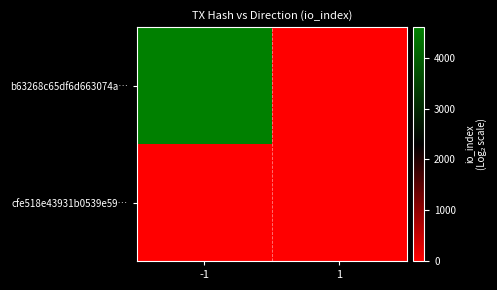

List the series in order of their overall mean, lowest first.

cfe518e43931b0539e59…, b63268c65df6d663074a…